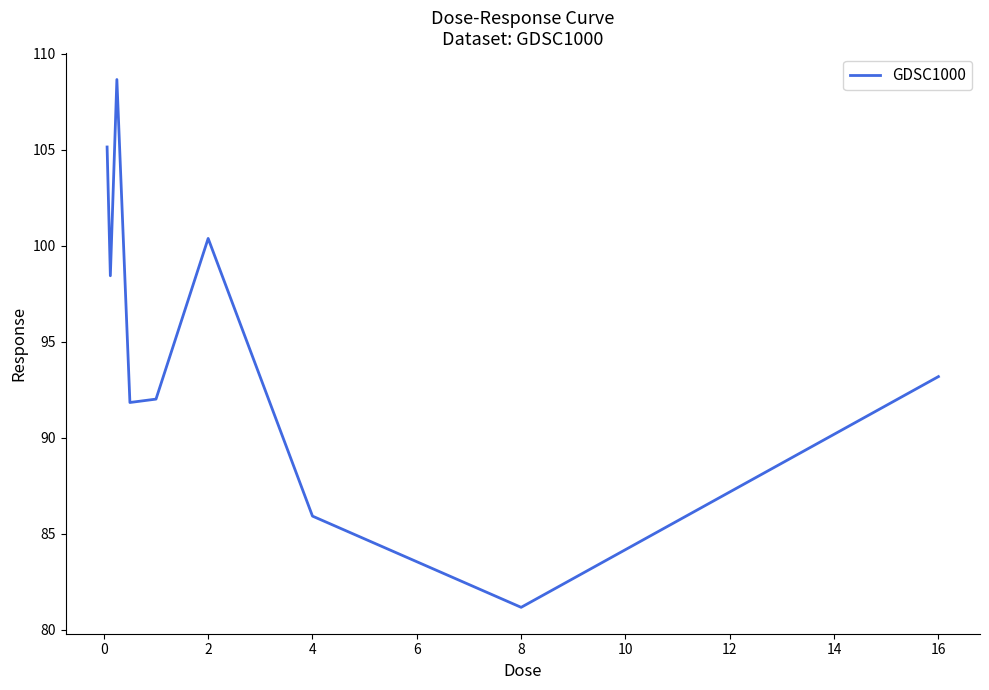

What is the difference between the maximum and minimum values?

27.5